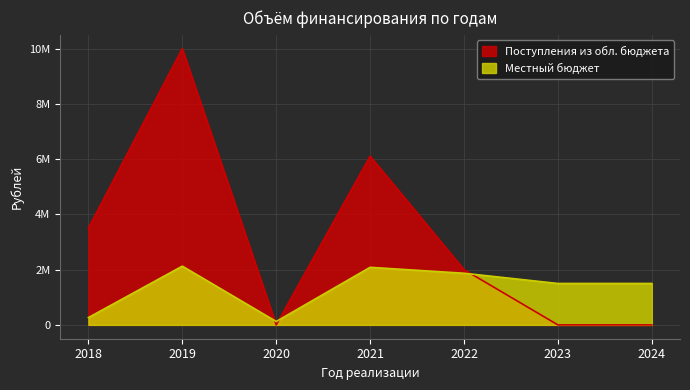

Where is the first local maximum for Местный бюджет?

2019